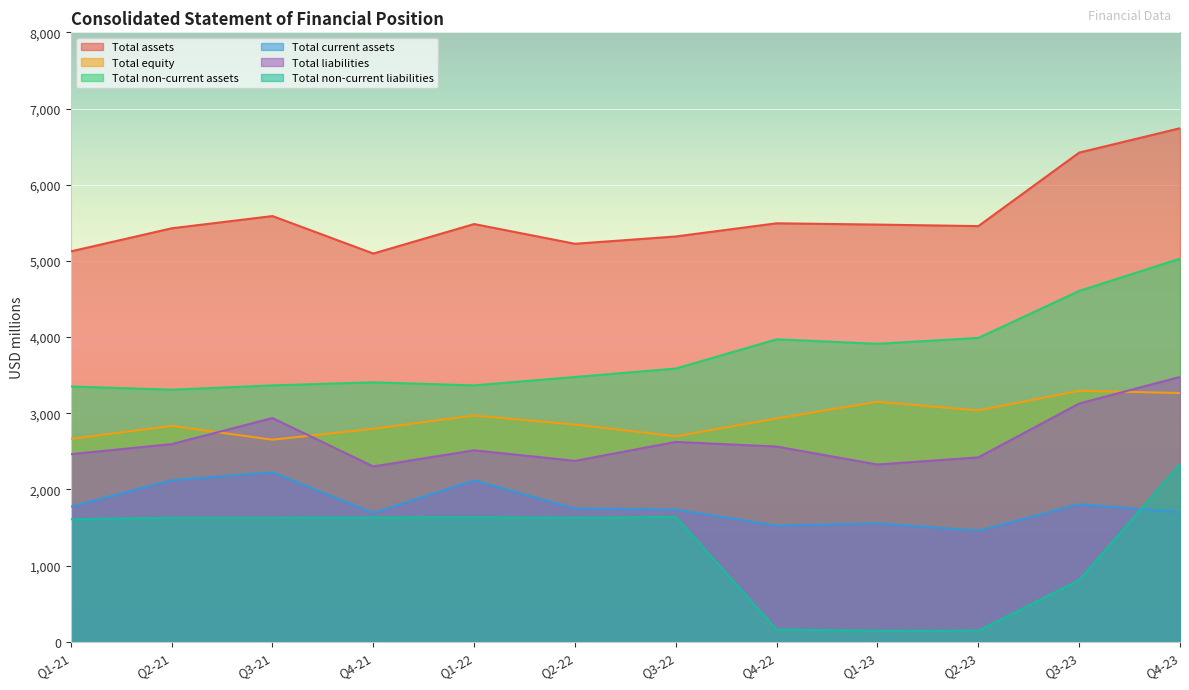

What is the difference between the maximum and minimum values in the Total current assets series?

766